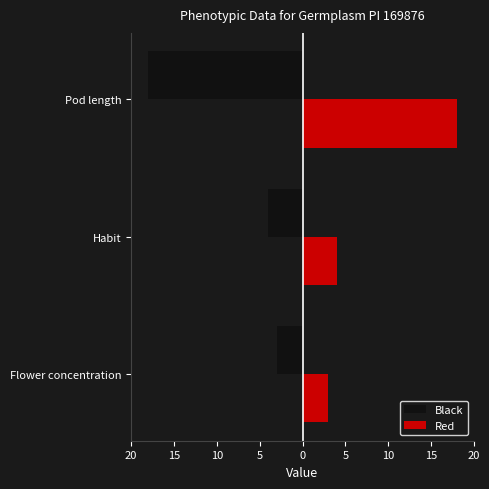

What is the value of the Black bar at the 1st from the left?

-3